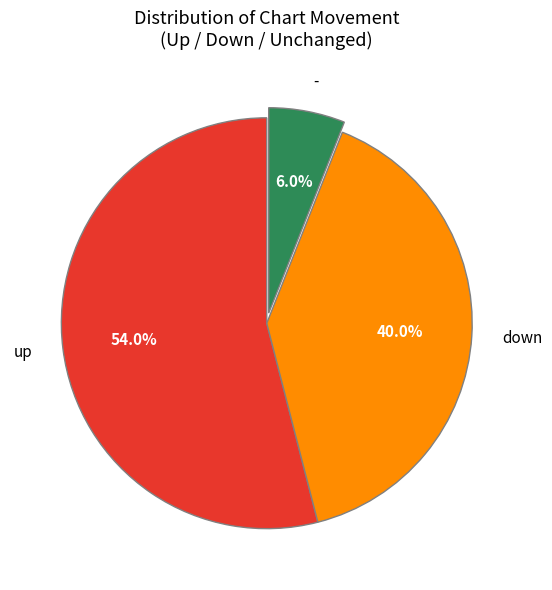

Which slice represents more than half of the pie?

up